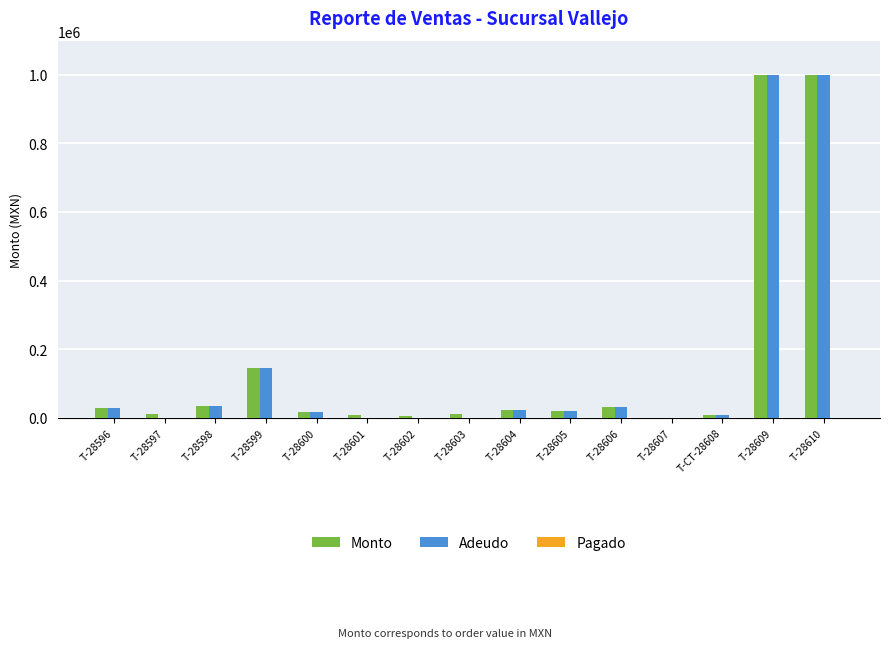

What is the sum of all Monto values?

2332164.4